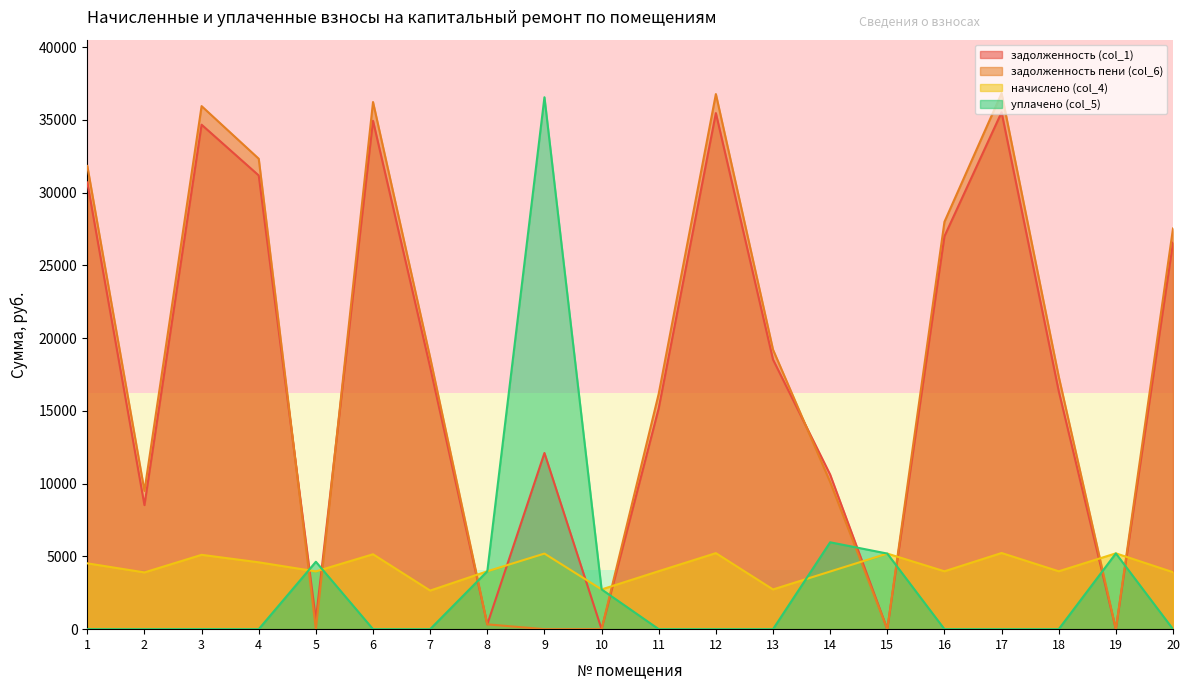

Rank the series by their maximum value, from lowest to highest.

начислено (col_4), задолженность (col_1), уплачено (col_5), задолженность пени (col_6)